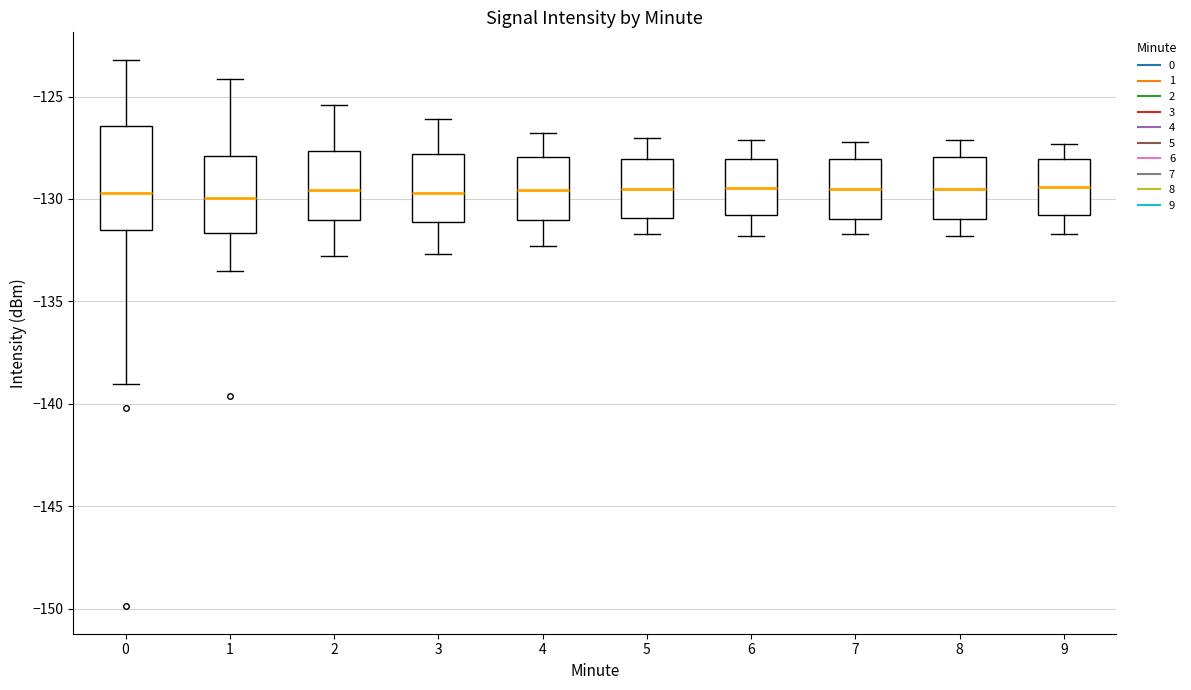

Reading left to right, read every box against the y-axis: the position of its median line, the range the box covers, and the ends of its whiskers. The values are not printed on the chart, so give them approximately, as read against the axis.

0: median -129.5, box -131.5 to -126.5, whiskers -139.0 to -123.0
1: median -130.0, box -131.5 to -128.0, whiskers -133.5 to -124.0
2: median -129.5, box -131.0 to -127.5, whiskers -133.0 to -125.5
3: median -129.5, box -131.0 to -128.0, whiskers -132.5 to -126.0
4: median -129.5, box -131.0 to -128.0, whiskers -132.5 to -127.0
5: median -129.5, box -131.0 to -128.0, whiskers -131.5 to -127.0
6: median -129.5, box -131.0 to -128.0, whiskers -132.0 to -127.0
7: median -129.5, box -131.0 to -128.0, whiskers -131.5 to -127.0
8: median -129.5, box -131.0 to -128.0, whiskers -132.0 to -127.0
9: median -129.5, box -131.0 to -128.0, whiskers -131.5 to -127.5